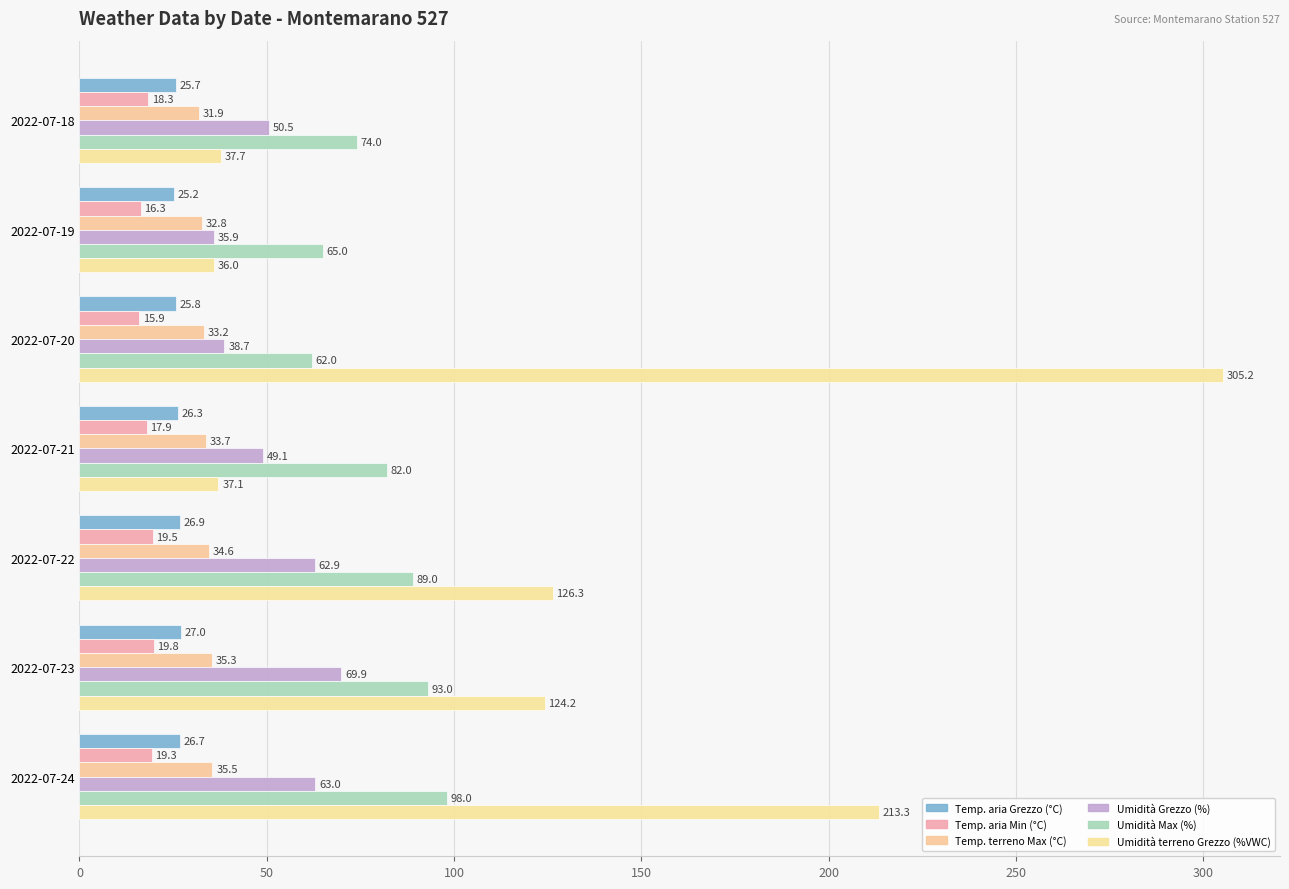

How many series are shown in this chart?

6